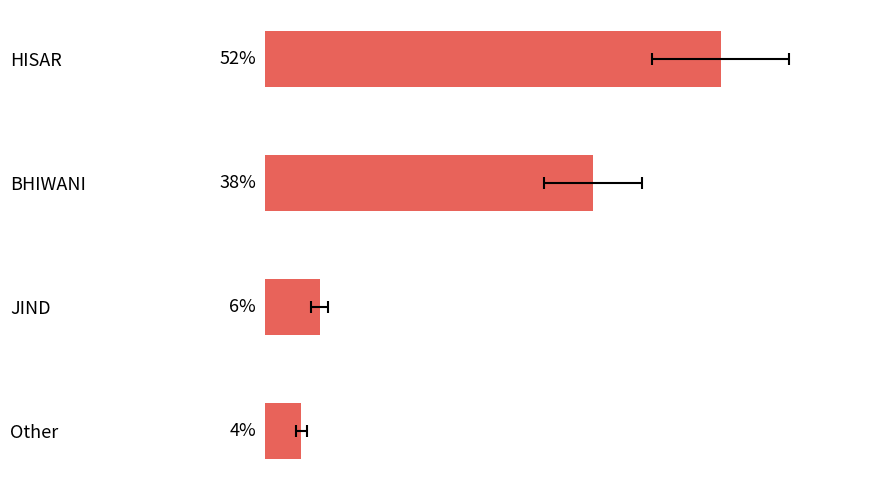

How many values exceed 37?

2